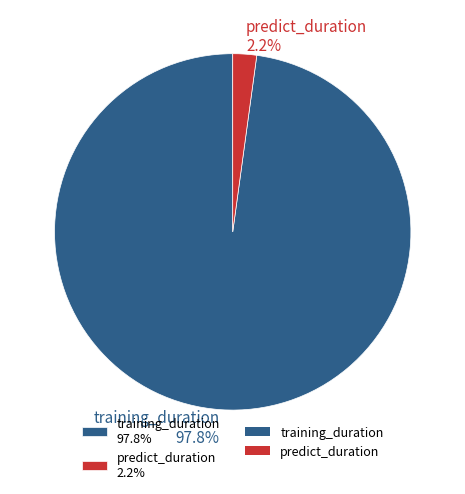

How much of the chart is everything except predict_duration?

97.8%